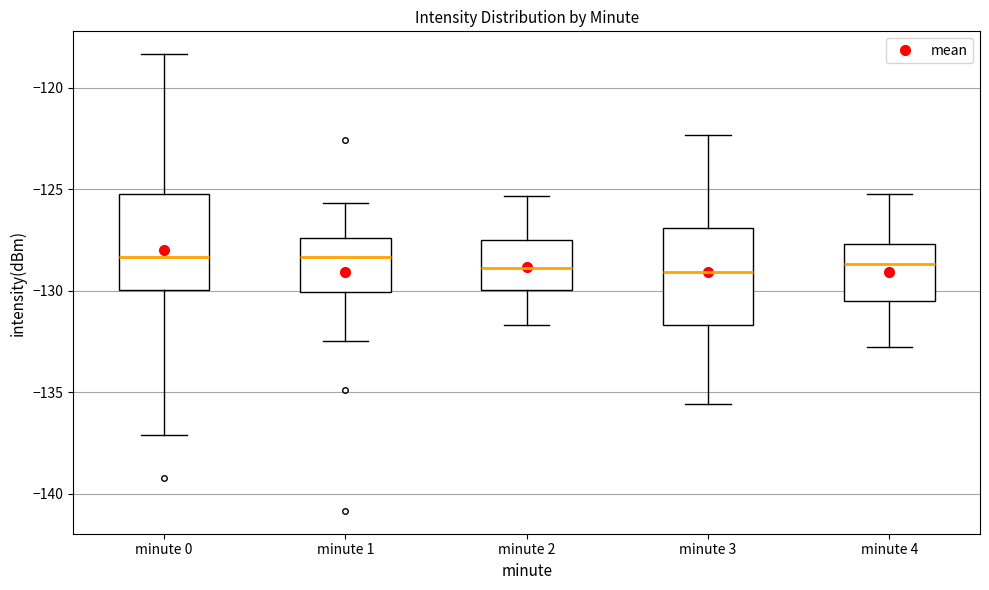

Where does the upper whisker of the box for minute 3 end on the y-axis? The values are not printed on the chart, so give them approximately, as read against the axis.

-122.5